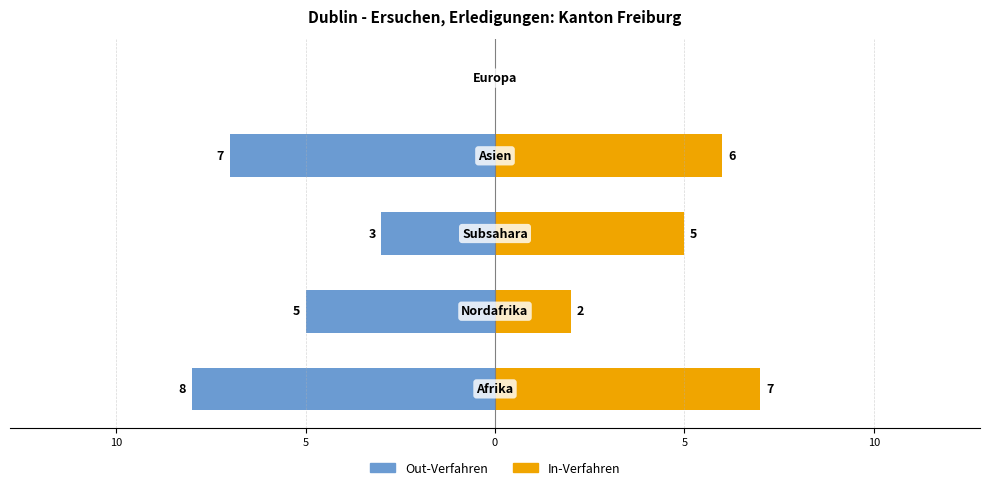

Count the number of data series in this chart.

2